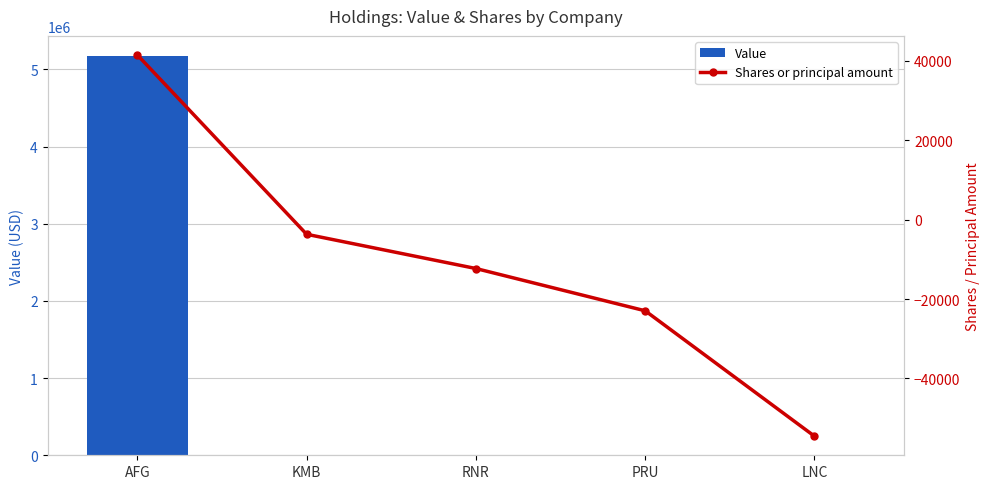

Reading right to left, what are all the values shown in this chart?

Value: 0	0	0	0	5176000
Shares or principal amount: -54559	-22961	-12310	-3680	41498